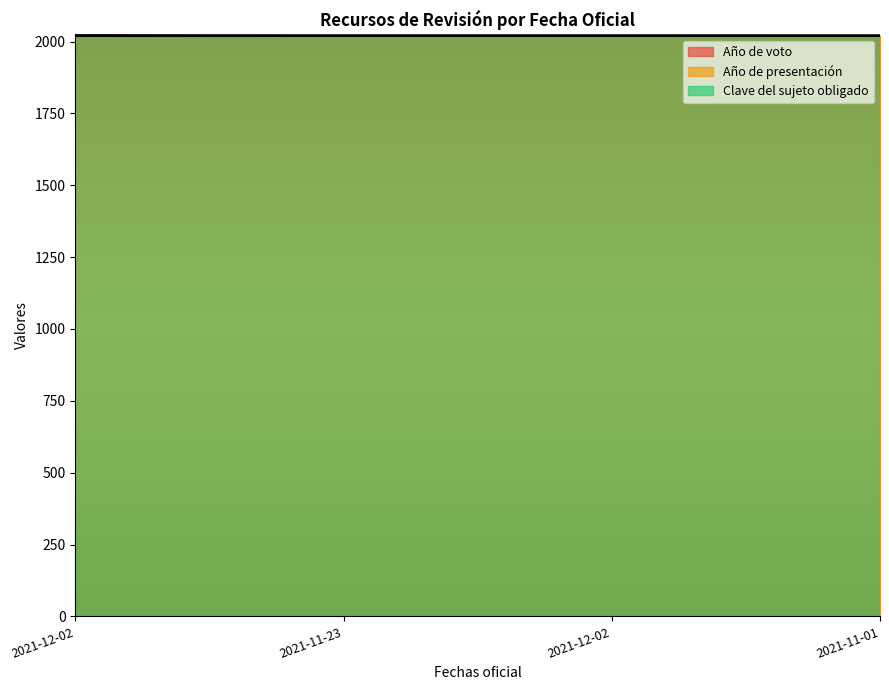

Reading left to right, what are all the values shown in this chart?

Año de voto: 2021-12-02=2022	2021-11-23=2021	2021-12-02=2021	2021-11-01=2021
Año de presentación: 2021-12-02=2021	2021-11-23=2021	2021-12-02=2021	2021-11-01=2021
Clave del sujeto obligado: 2021-12-02=10220	2021-11-23=10220	2021-12-02=10220	2021-11-01=10220